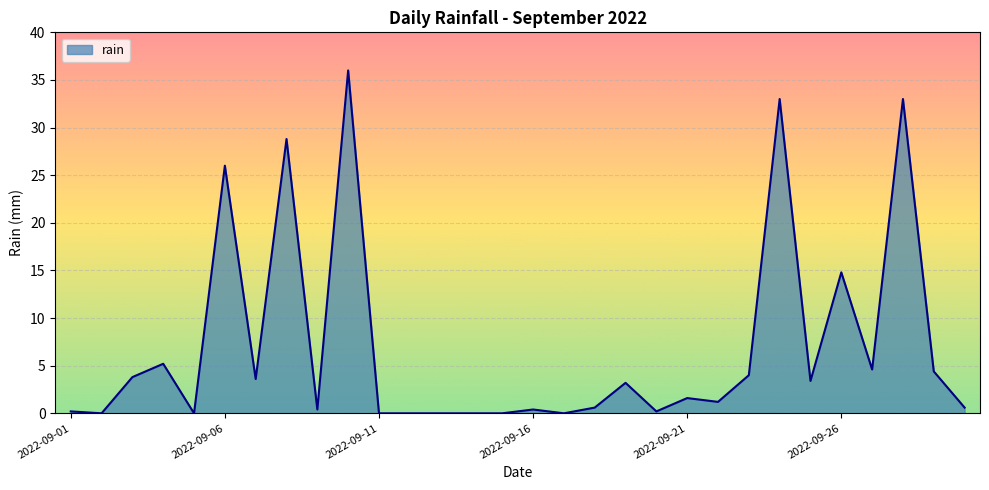

What is the greatest value displayed?

36.0